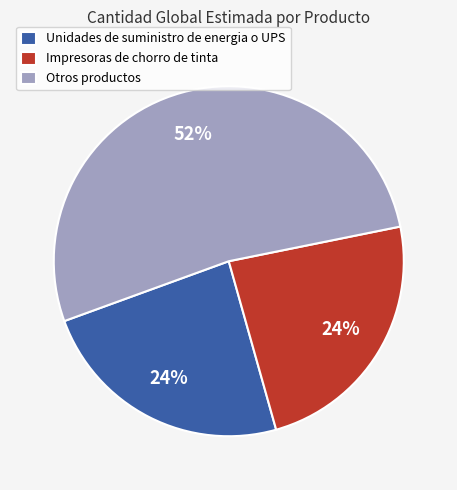

To the nearest percent, what is the average slice percentage?

33%